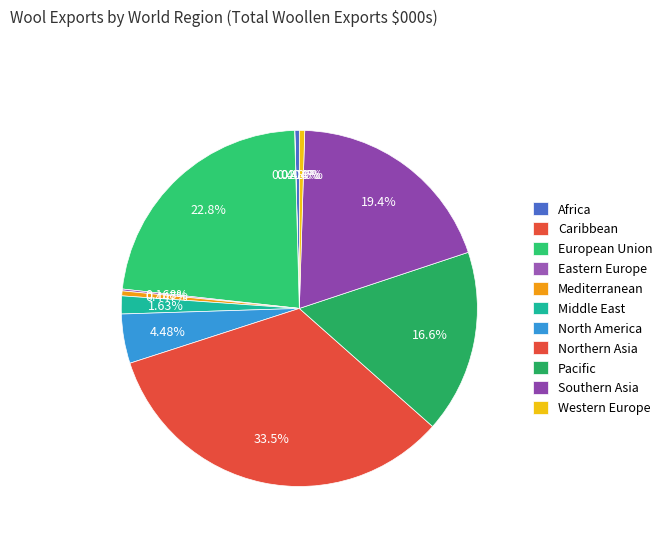

How many segments does this pie chart have?

11